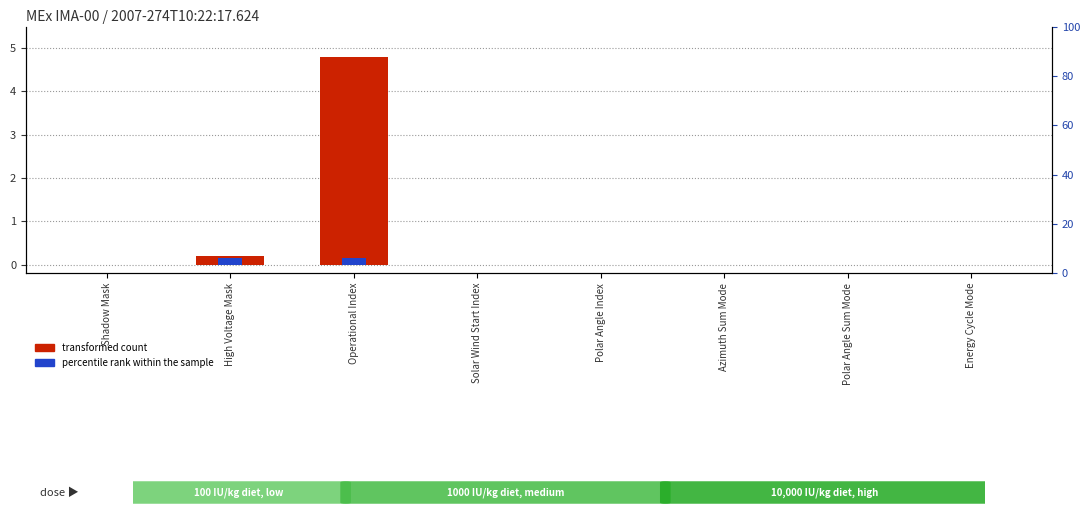

How many series are shown in this chart?

2